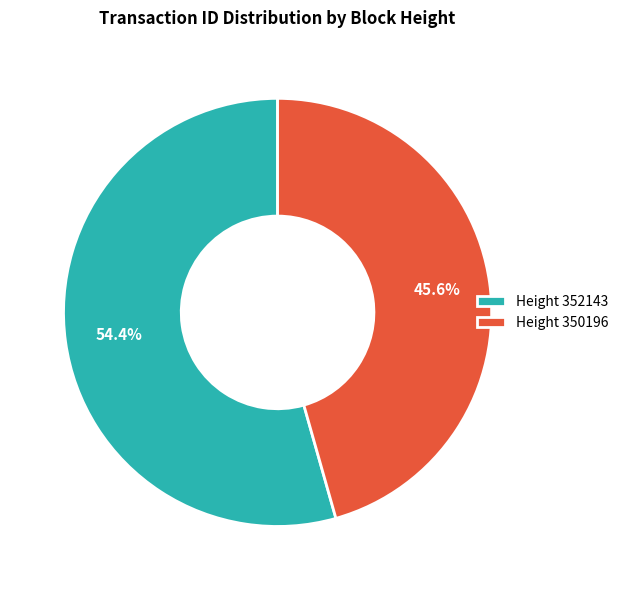

What percentage do Height 350196 and Height 352143 together represent?

100.0%